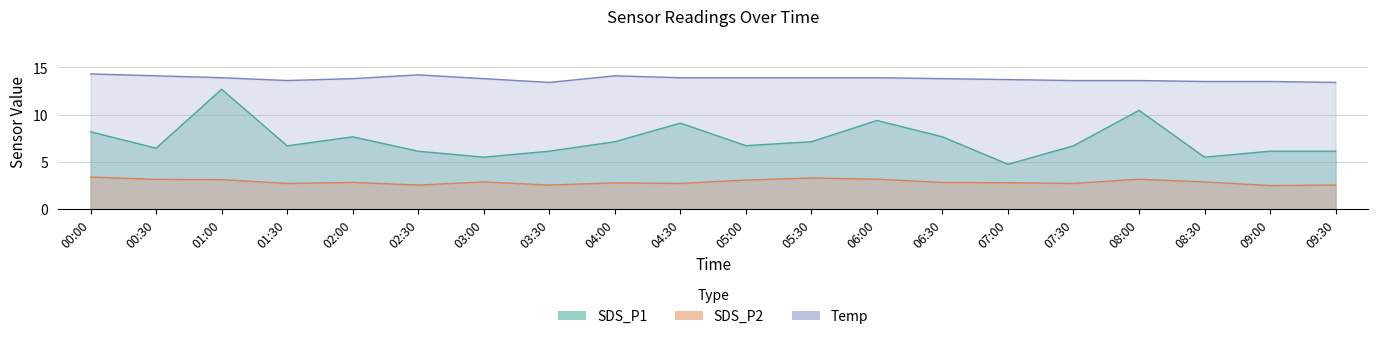

Between 01:30 and 09:30, which series saw the biggest shift?

SDS_P1